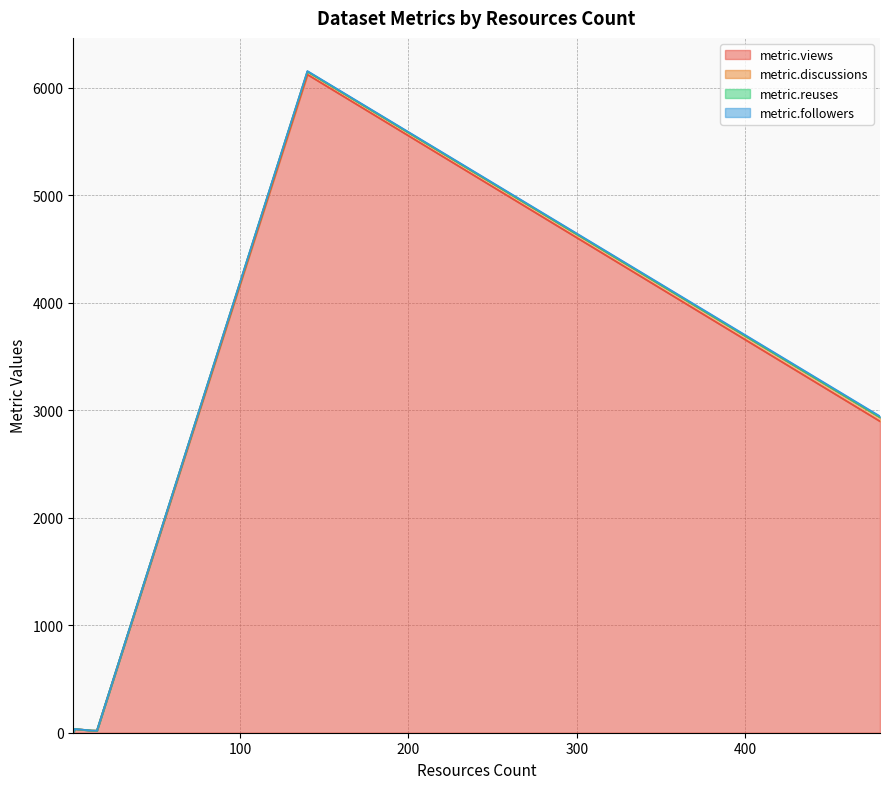

True or false: metric.views has more than 2 points higher than both neighbors.

True